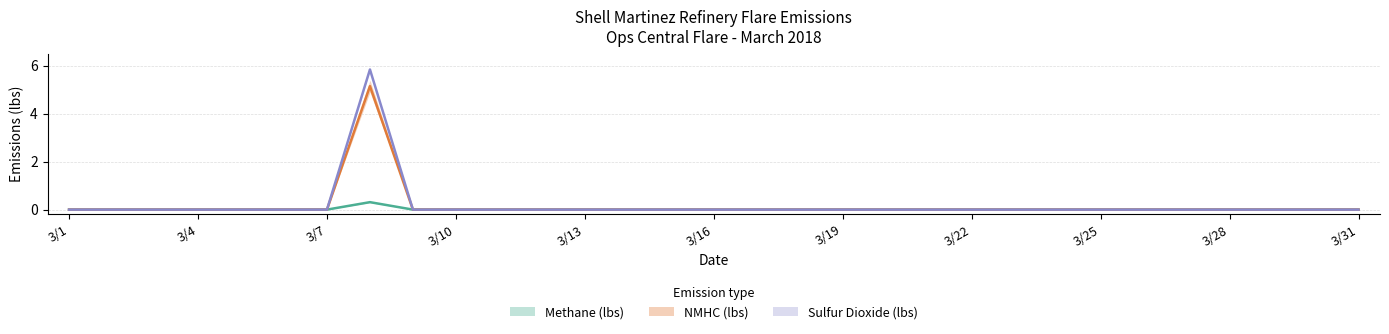

At how many categories does at least one series exceed 0?

1